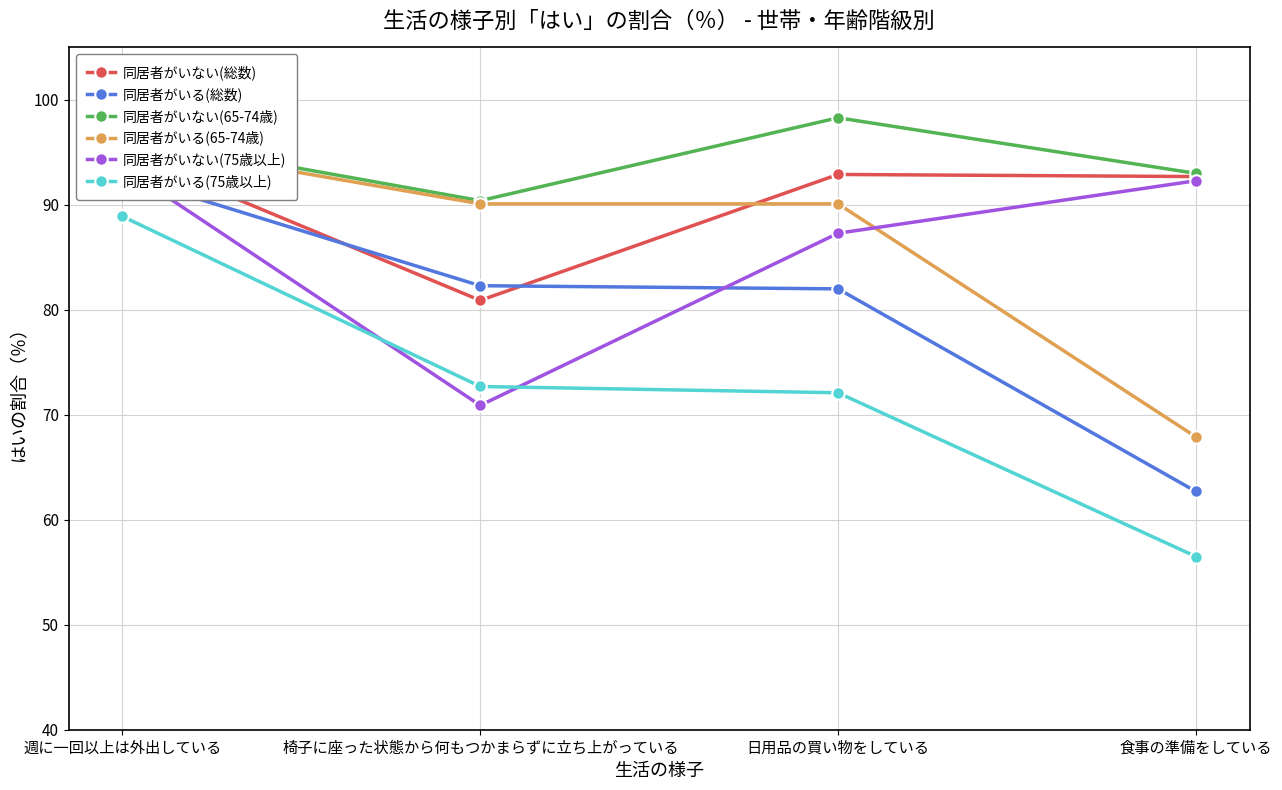

Reading right to left, extract all data points from this chart.

同居者がいない(総数): 食事の準備をしている=92.7	日用品の買い物をしている=92.9	椅子に座った状態から何もつかまらずに立ち上がっている=80.9	週に一回以上は外出している=95.1
同居者がいる(総数): 食事の準備をしている=62.7	日用品の買い物をしている=82.0	椅子に座った状態から何もつかまらずに立ち上がっている=82.3	週に一回以上は外出している=92.8
同居者がいない(65-74歳): 食事の準備をしている=93.0	日用品の買い物をしている=98.3	椅子に座った状態から何もつかまらずに立ち上がっている=90.4	週に一回以上は外出している=96.5
同居者がいる(65-74歳): 食事の準備をしている=67.9	日用品の買い物をしている=90.1	椅子に座った状態から何もつかまらずに立ち上がっている=90.1	週に一回以上は外出している=96.0
同居者がいない(75歳以上): 食事の準備をしている=92.3	日用品の買い物をしている=87.3	椅子に座った状態から何もつかまらずに立ち上がっている=70.9	週に一回以上は外出している=93.6
同居者がいる(75歳以上): 食事の準備をしている=56.5	日用品の買い物をしている=72.1	椅子に座った状態から何もつかまらずに立ち上がっている=72.7	週に一回以上は外出している=88.9